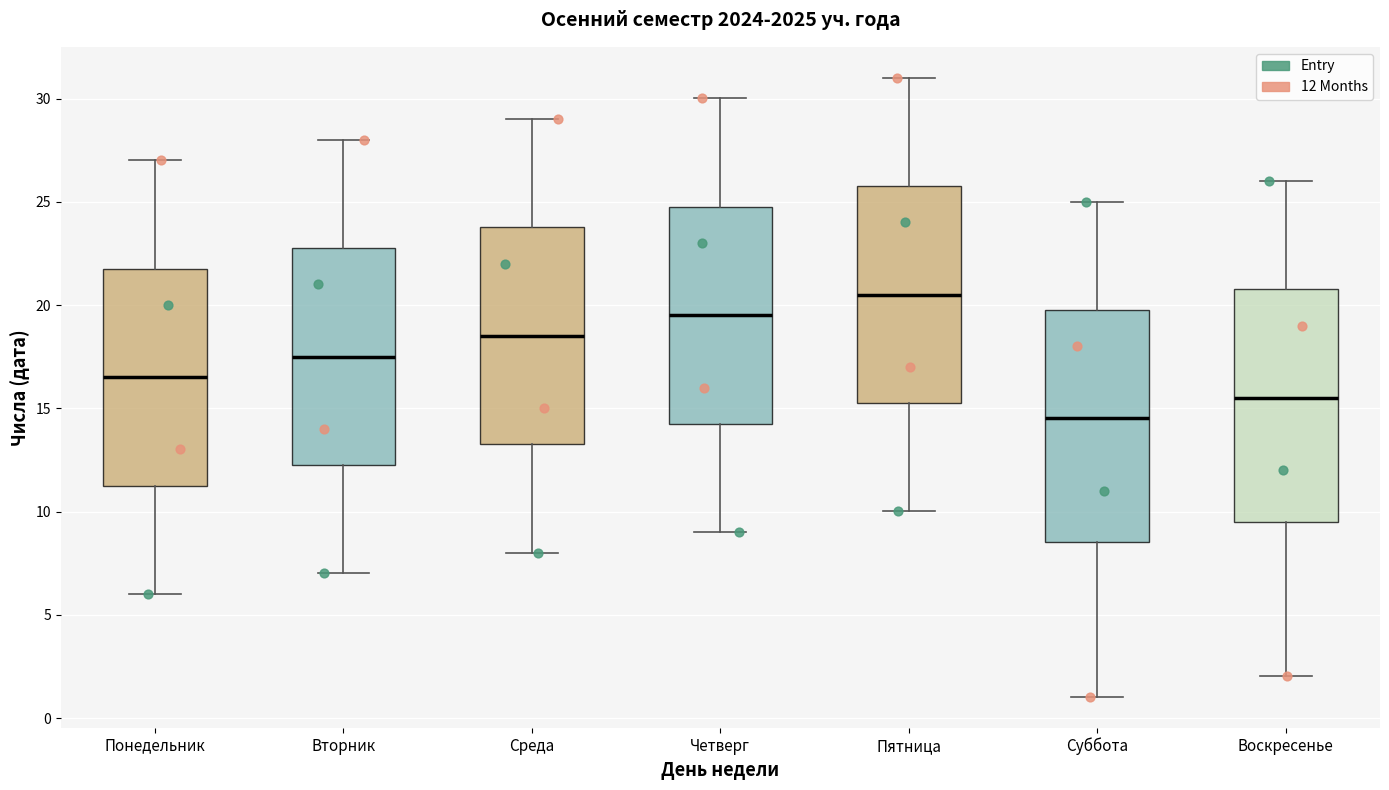

Reading left to right, read every box against the y-axis: the position of its median line, the range the box covers, and the ends of its whiskers. The values are not printed on the chart, so give them approximately, as read against the axis.

Понедельник: median 16.5, box 11.5 to 22.0, whiskers 6.0 to 27.0
Вторник: median 17.5, box 12.5 to 23.0, whiskers 7.0 to 28.0
Среда: median 18.5, box 13.5 to 24.0, whiskers 8.0 to 29.0
Четверг: median 19.5, box 14.5 to 25.0, whiskers 9.0 to 30.0
Пятница: median 20.5, box 15.5 to 26.0, whiskers 10.0 to 31.0
Суббота: median 14.5, box 8.5 to 20.0, whiskers 1.0 to 25.0
Воскресенье: median 15.5, box 9.5 to 21.0, whiskers 2.0 to 26.0